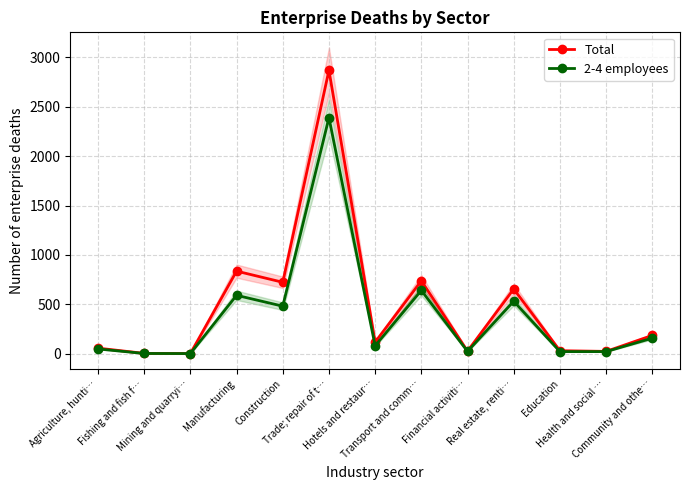

What is the label of the 9th point from the right?

Construction